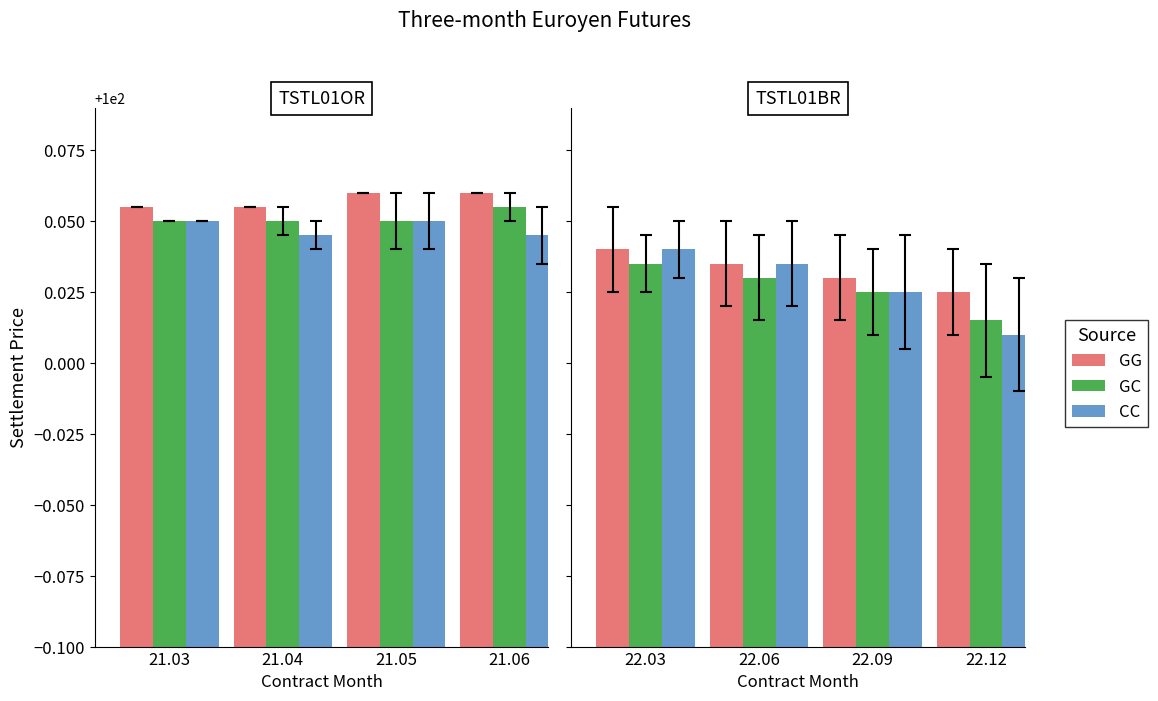

At 22.12, list the series in order from largest to smallest.

GG, GC, CC